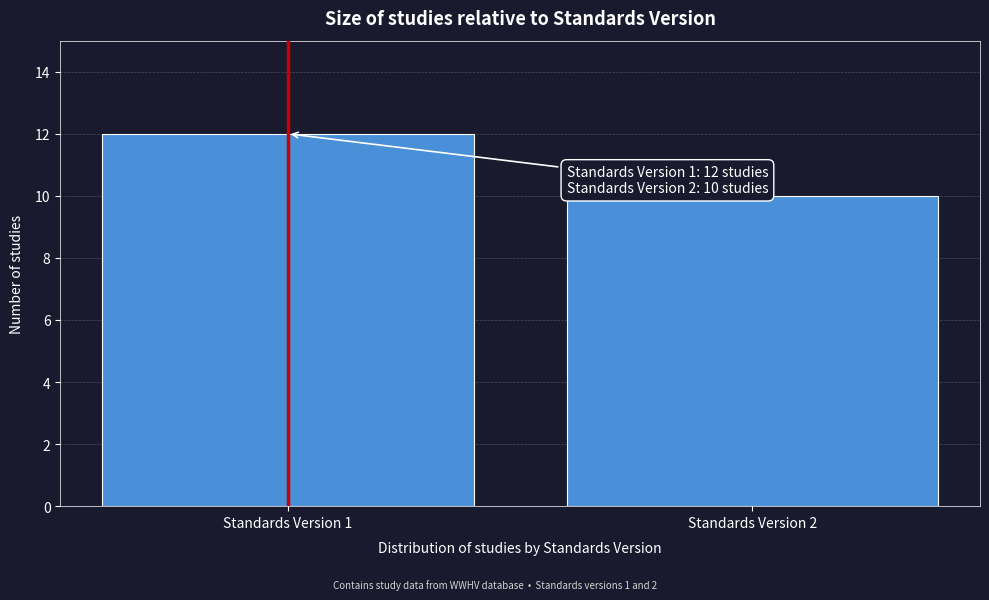

Reading left to right, what are all the values shown in this chart?

12	10